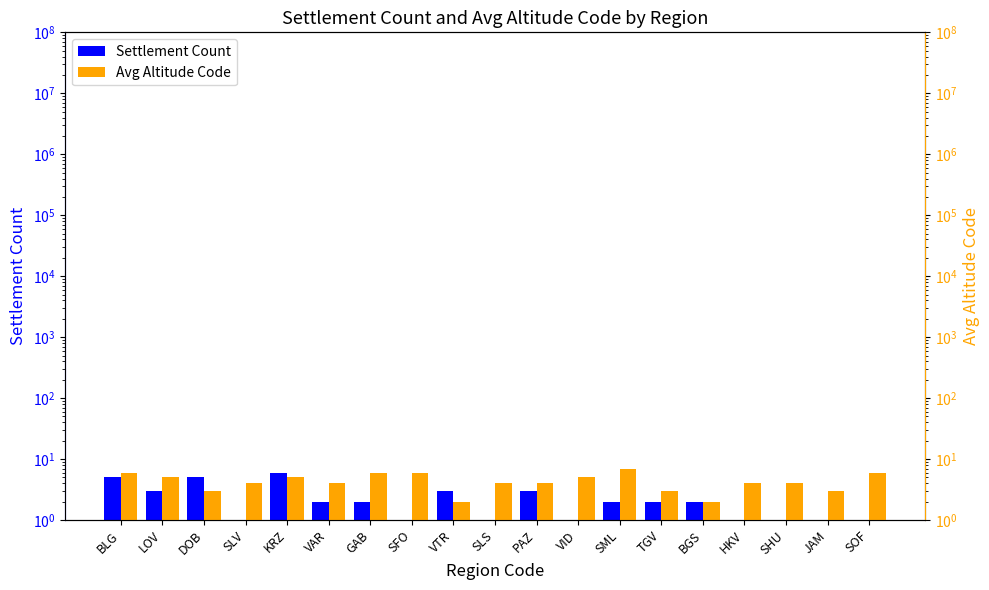

What is the smallest value displayed?

1